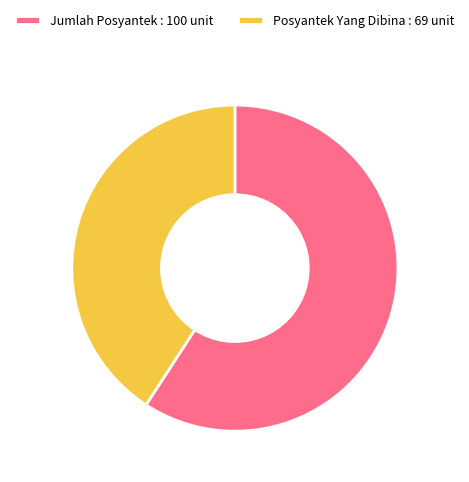

How many slices are in this pie chart?

2